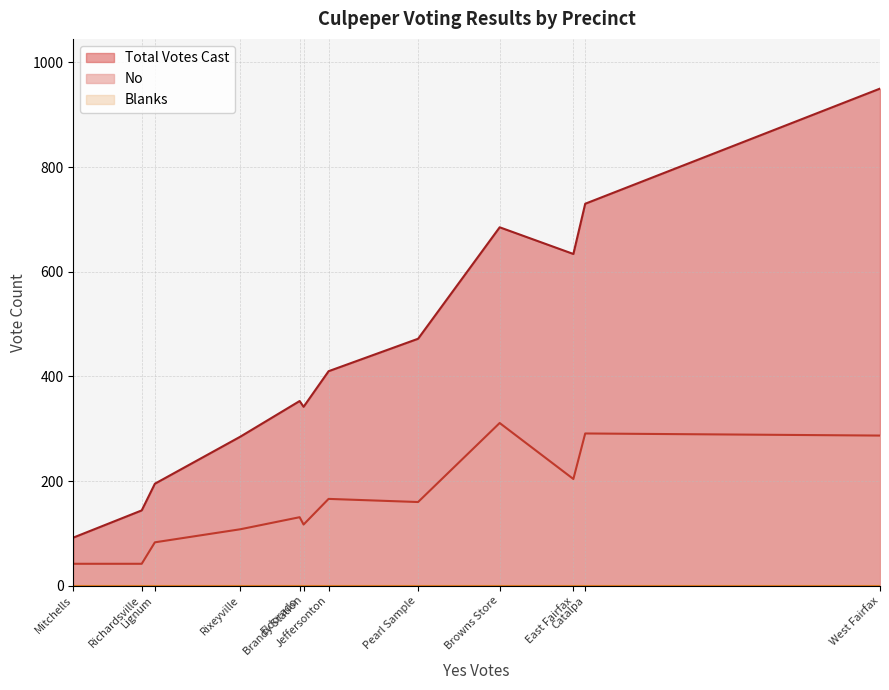

Reading left to right, list all the values displayed in this chart.

Total Votes Cast: 101 - West Fairfax=950	201 - East Fairfax=634	301 - Catalpa=730	401 - Eldorado=353	402 - Browns Store=685	501 - Jeffersonton=410	502 - Rixeyville=285	601 - Mitchells=92	602 - Pearl Sample=472	702 - Brandy Station=342	703 - Lignum=195	704 - Richardsville=144
No: 101 - West Fairfax=287	201 - East Fairfax=204	301 - Catalpa=291	401 - Eldorado=131	402 - Browns Store=311	501 - Jeffersonton=166	502 - Rixeyville=108	601 - Mitchells=42	602 - Pearl Sample=160	702 - Brandy Station=117	703 - Lignum=83	704 - Richardsville=42
Blanks: 101 - West Fairfax=0	201 - East Fairfax=0	301 - Catalpa=0	401 - Eldorado=0	402 - Browns Store=0	501 - Jeffersonton=0	502 - Rixeyville=0	601 - Mitchells=0	602 - Pearl Sample=0	702 - Brandy Station=0	703 - Lignum=0	704 - Richardsville=0